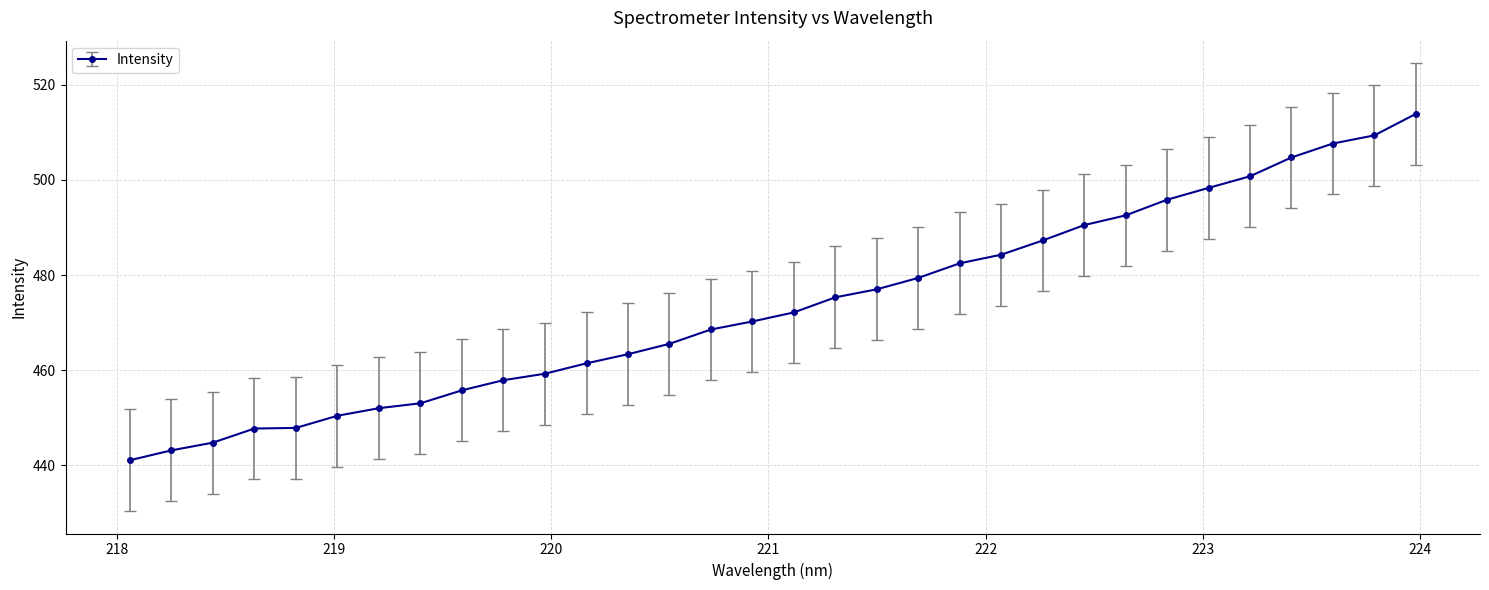

What is the greatest value displayed?

513.9